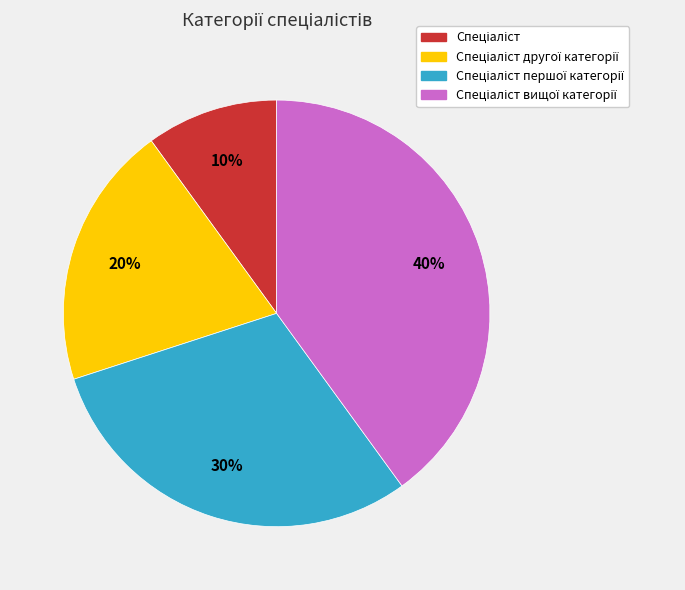

Is there any slice that represents more than half of the pie?

No